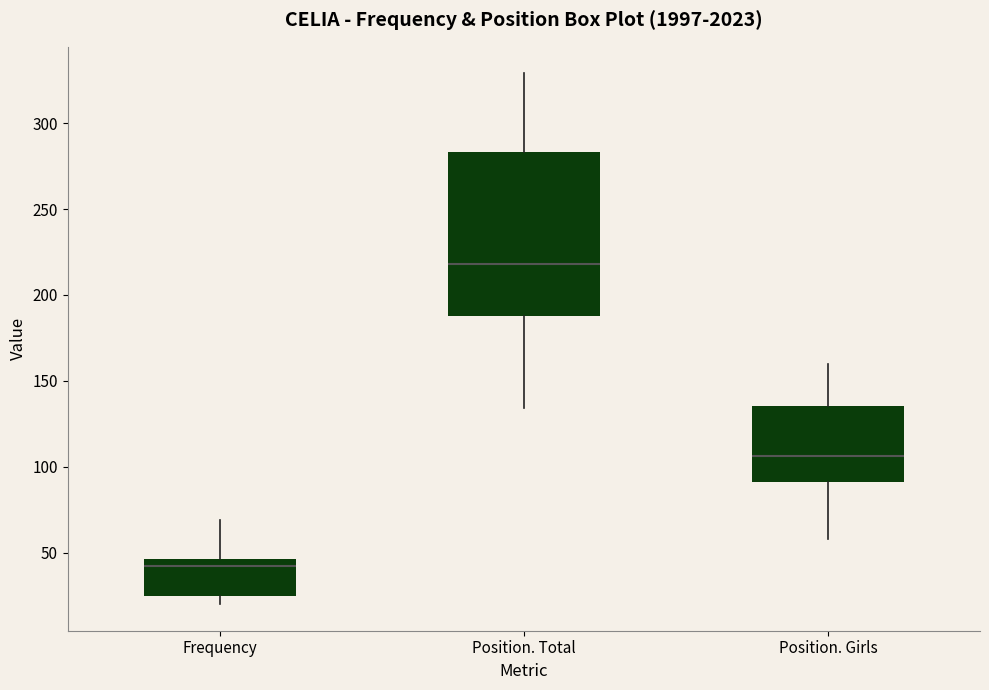

Where is the lower edge of the box for Position. Girls on the y-axis? The values are not printed on the chart, so give them approximately, as read against the axis.

90